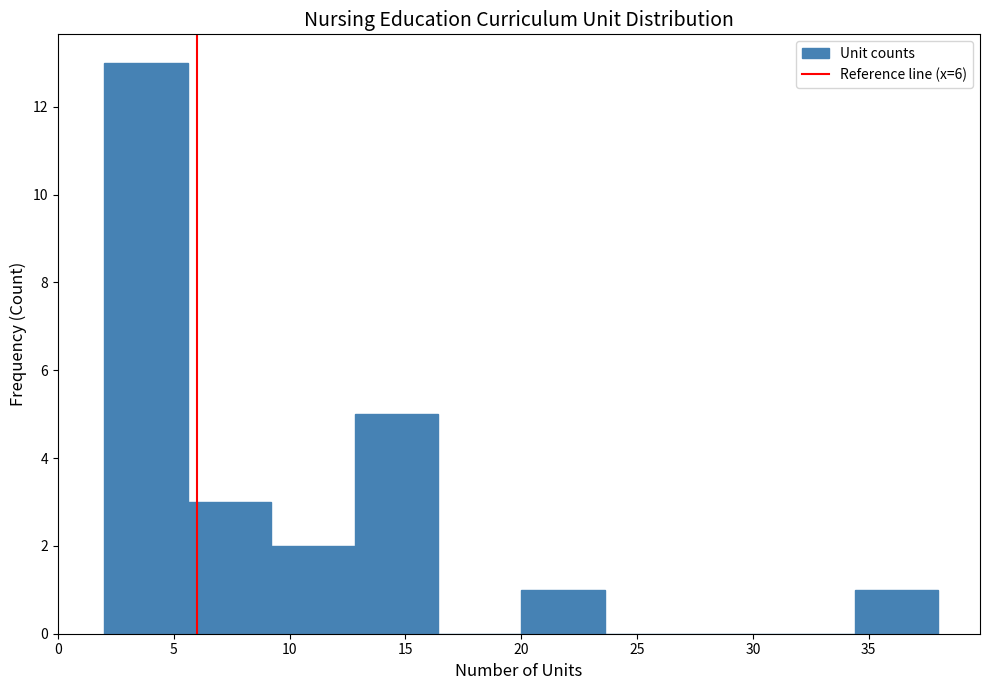

Reading left to right, transcribe this chart: for each bar, give the range it covers on the x-axis and its height. Neither the bar edges nor the heights are printed on the chart, so give them approximately, as read against the axes.

2.0 to 5.6: 13
5.6 to 9.2: 3
9.2 to 12.8: 2
12.8 to 16.4: 5
16.4 to 20.0: 0
20.0 to 23.6: 1
23.6 to 27.2: 0
27.2 to 30.8: 0
30.8 to 34.4: 0
34.4 to 38.0: 1